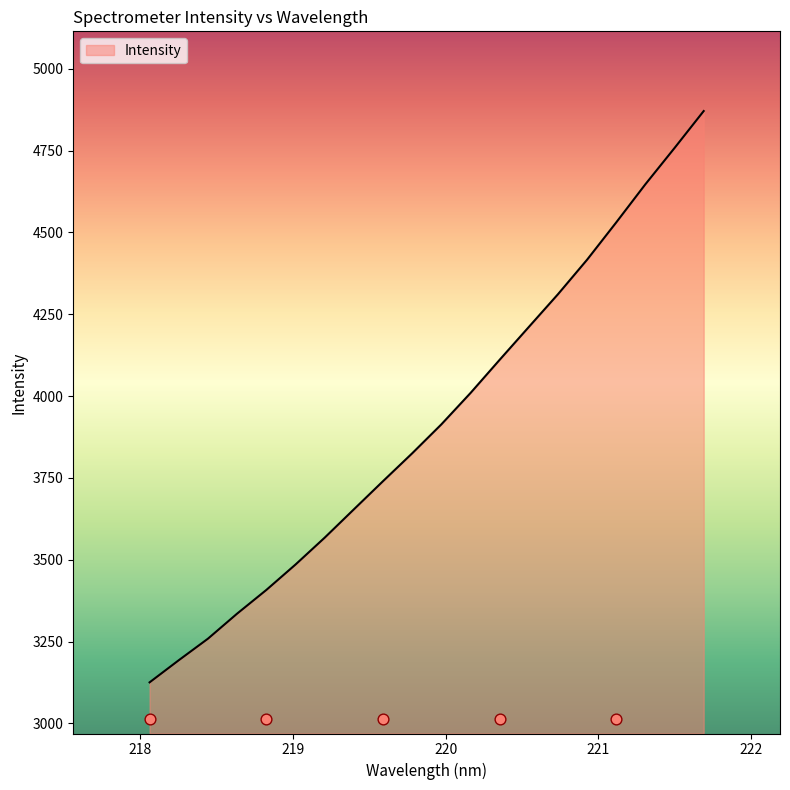

Which has a higher value, 218.442 or 218.8244?

218.8244